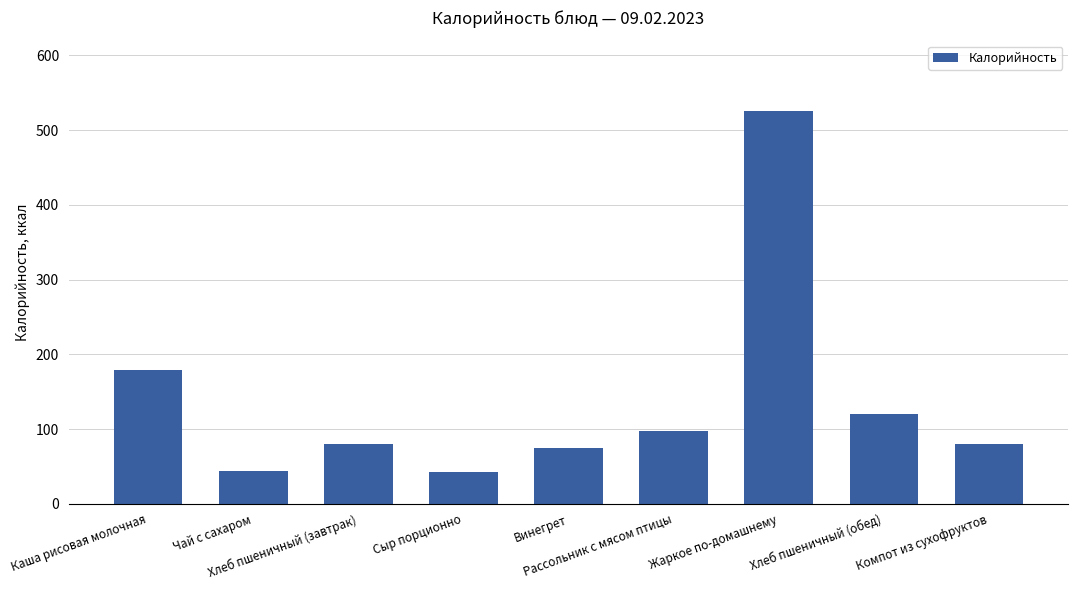

What is the ratio of the value at Винегрет to the value at Чай с сахаром?

1.7